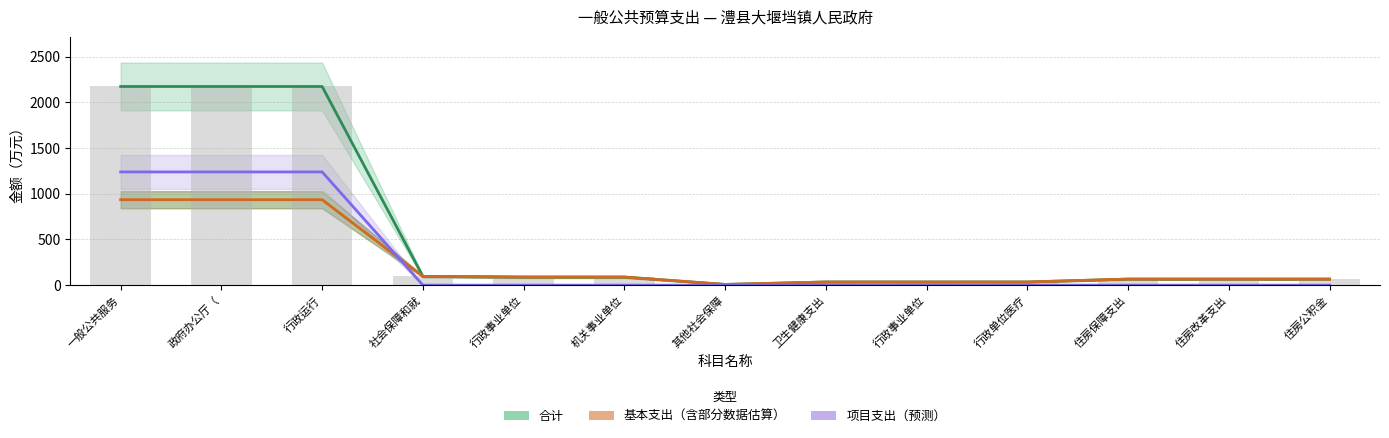

How many groups of bars are there?

13